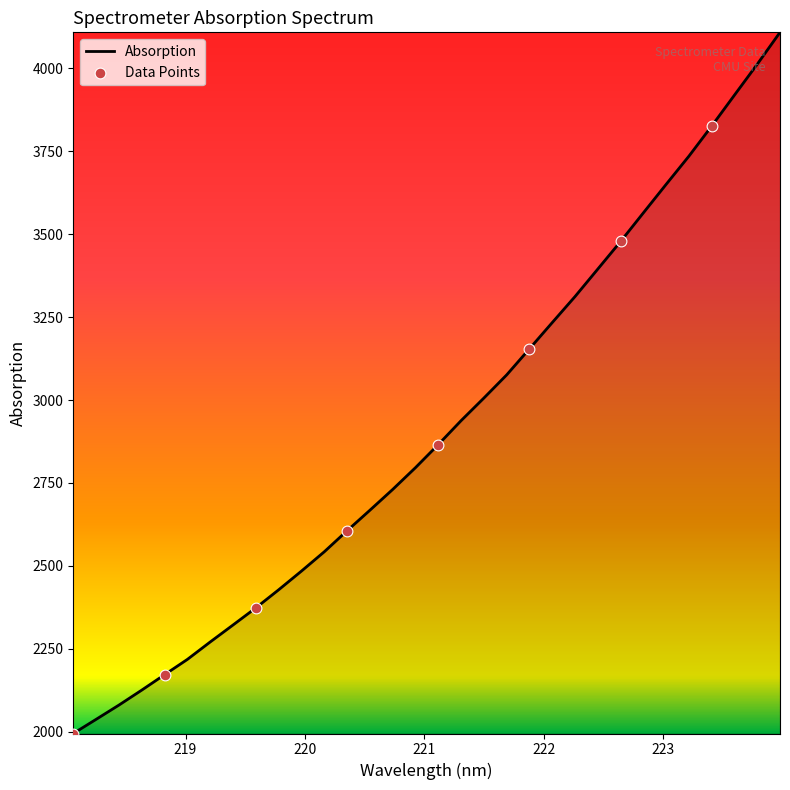

What is the difference between the maximum and minimum values?

2114.7